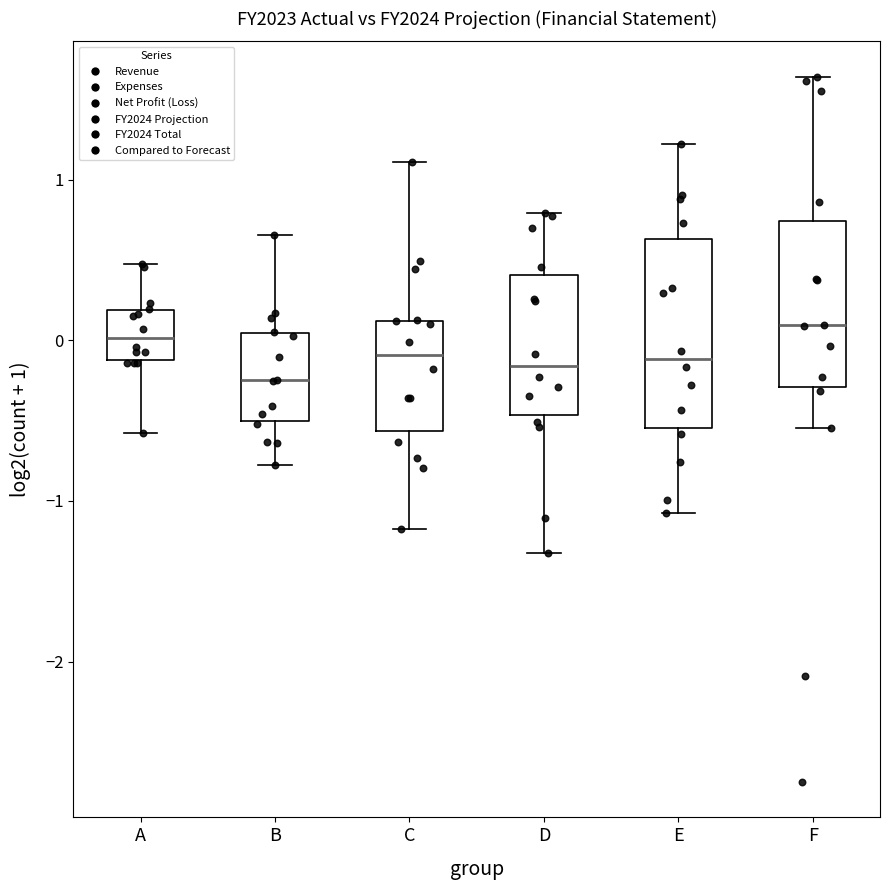

Reading left to right, transcribe this box plot: for each box, give where its median line is, the range the box spans, and where its two whiskers end, as read against the y-axis. The values are not printed on the chart, so give them approximately, as read against the axis.

A: median 0.0, box -0.1 to 0.2, whiskers -0.6 to 0.5
B: median -0.2, box -0.5 to 0.0, whiskers -0.8 to 0.7
C: median -0.1, box -0.6 to 0.1, whiskers -1.2 to 1.1
D: median -0.2, box -0.5 to 0.4, whiskers -1.3 to 0.8
E: median -0.1, box -0.5 to 0.6, whiskers -1.1 to 1.2
F: median 0.1, box -0.3 to 0.7, whiskers -0.5 to 1.6